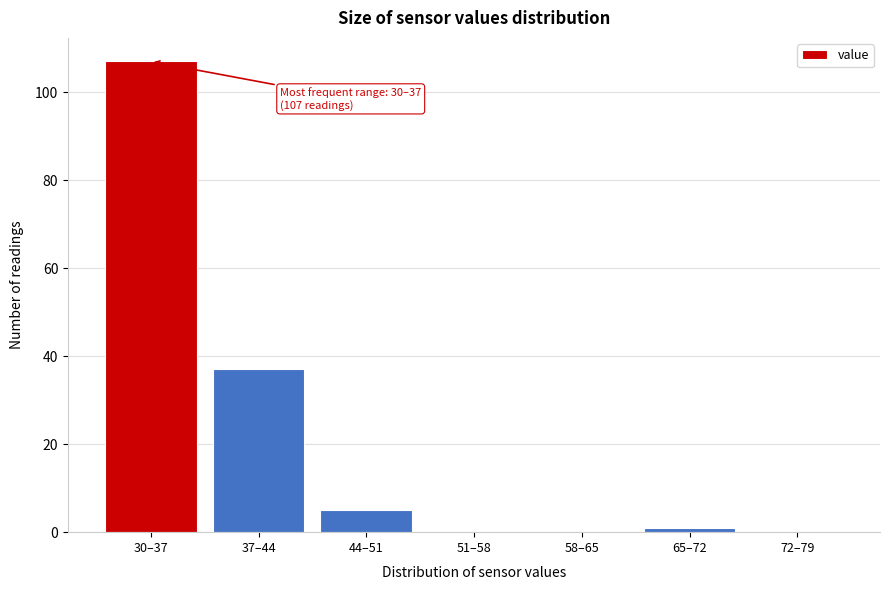

Reading right to left, what are all the values shown in this chart?

72–79=0	65–72=1	58–65=0	51–58=0	44–51=5	37–44=37	30–37=107